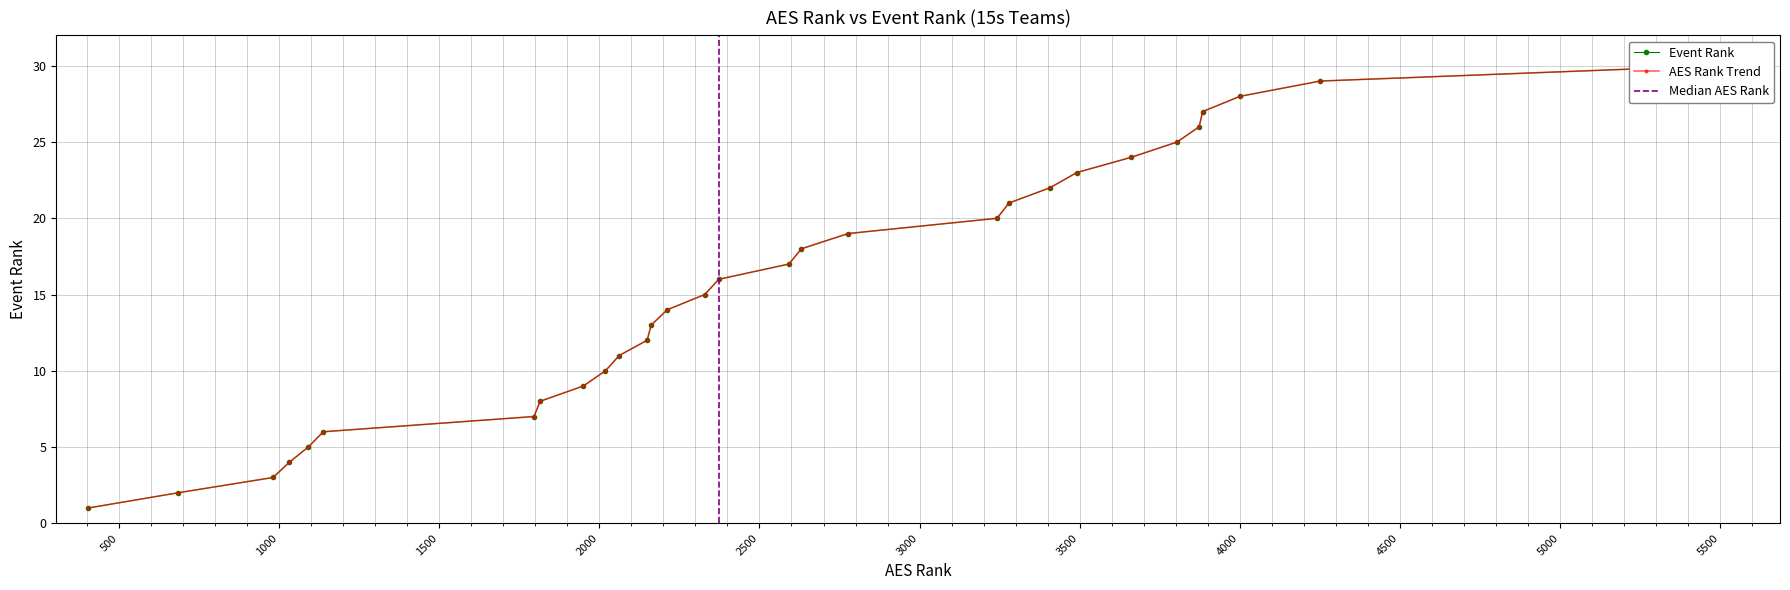

Reading left to right, what are all the values shown in this chart?

1	2	3	4	5	6	7	8	9	10	11	12	13	14	15	16	17	18	19	20	21	22	23	24	25	26	27	28	29	30